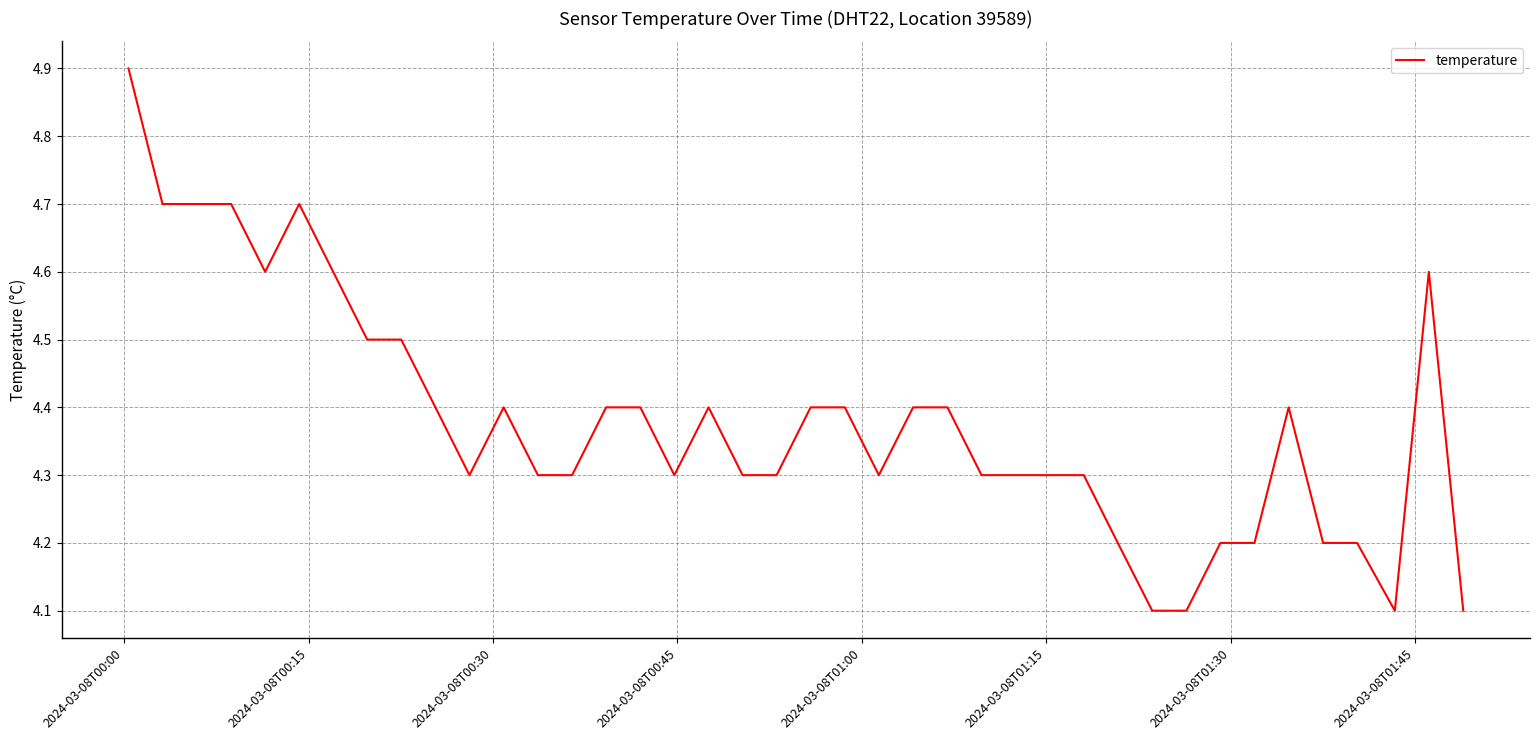

What is the maximum value shown in the chart?

4.9